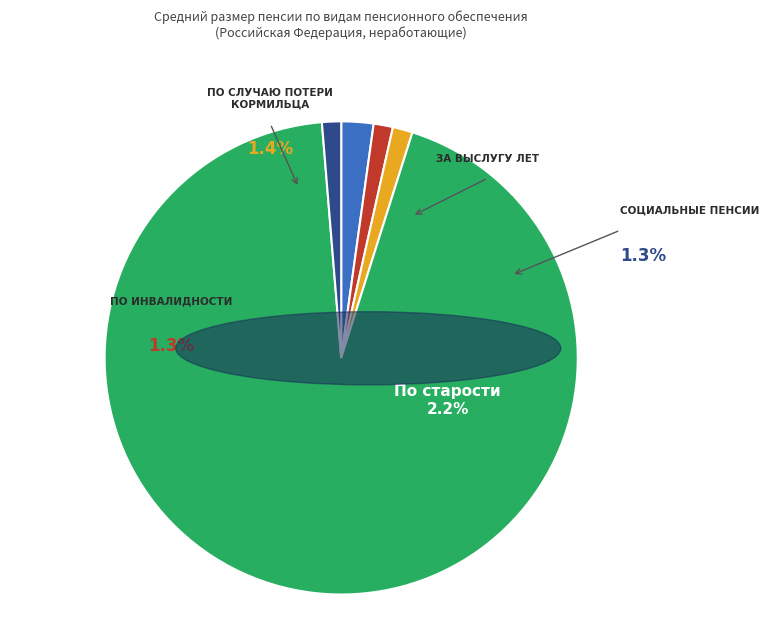

Count the number of slices in the pie.

5